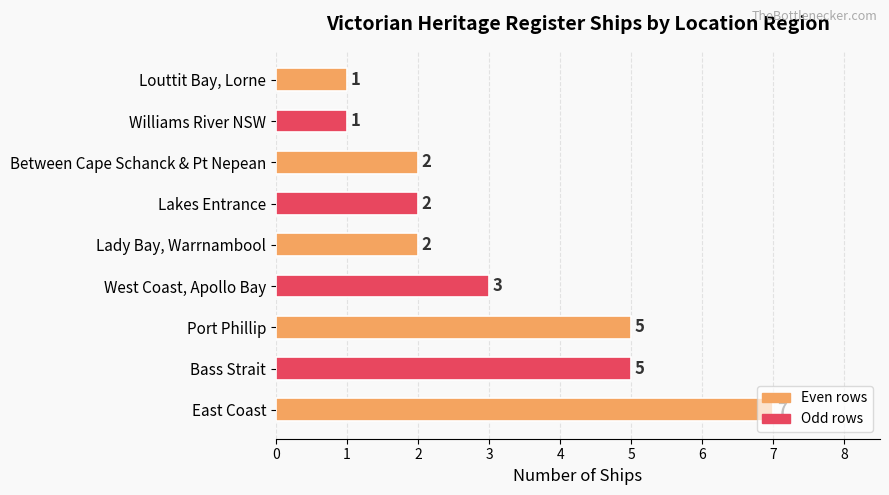

The chart shows a value of 1 at Williams River NSW. True or false?

True